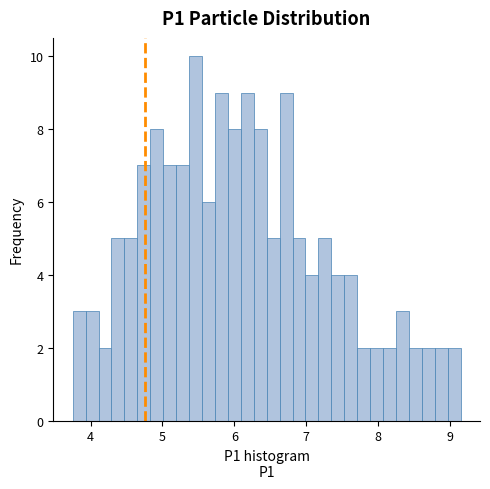

Read against the x-axis, roughly where is the centre of the tallest bar?

5.5